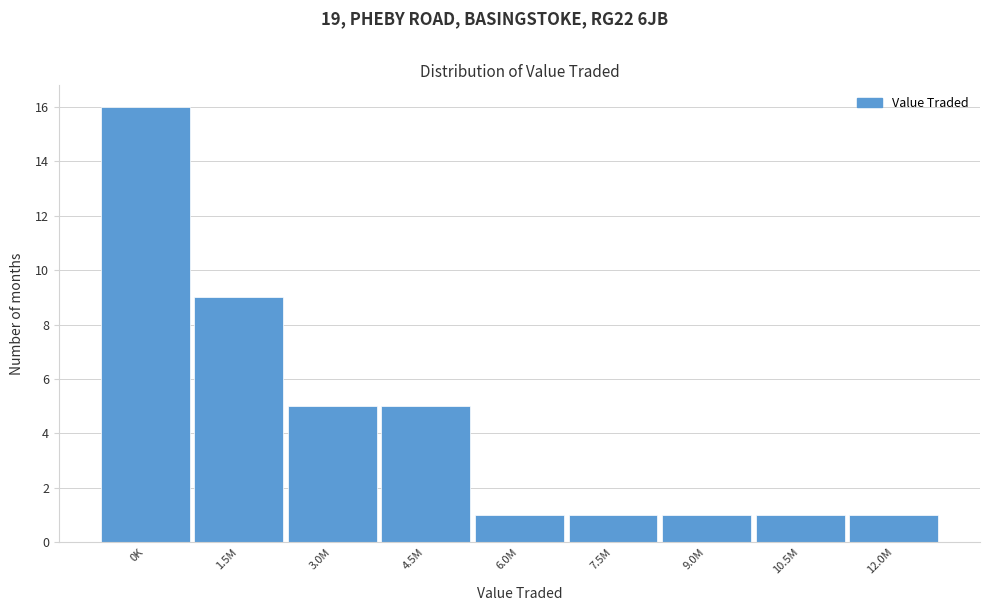

Reading right to left, extract all data points from this chart.

12.0M=1	10.5M=1	9.0M=1	7.5M=1	6.0M=1	4.5M=5	3.0M=5	1.5M=9	0K=16